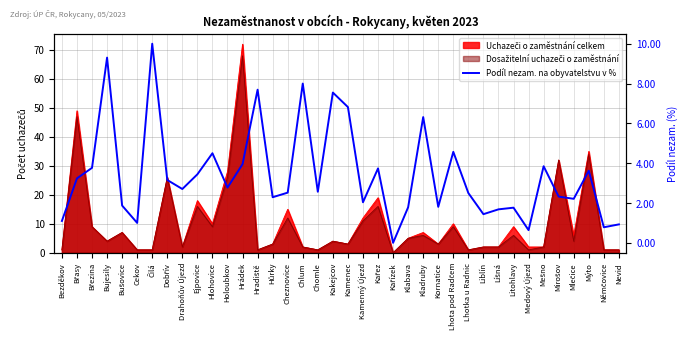

What is the label of the 23rd point from the left?

Kařízek